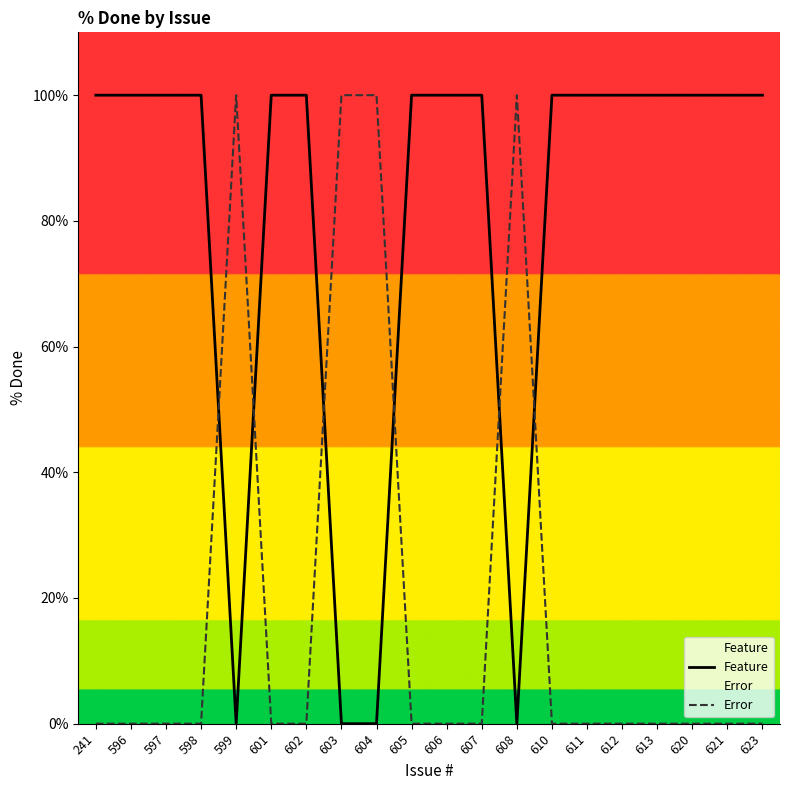

Rank the series by their maximum value, from lowest to highest.

Feature, Error